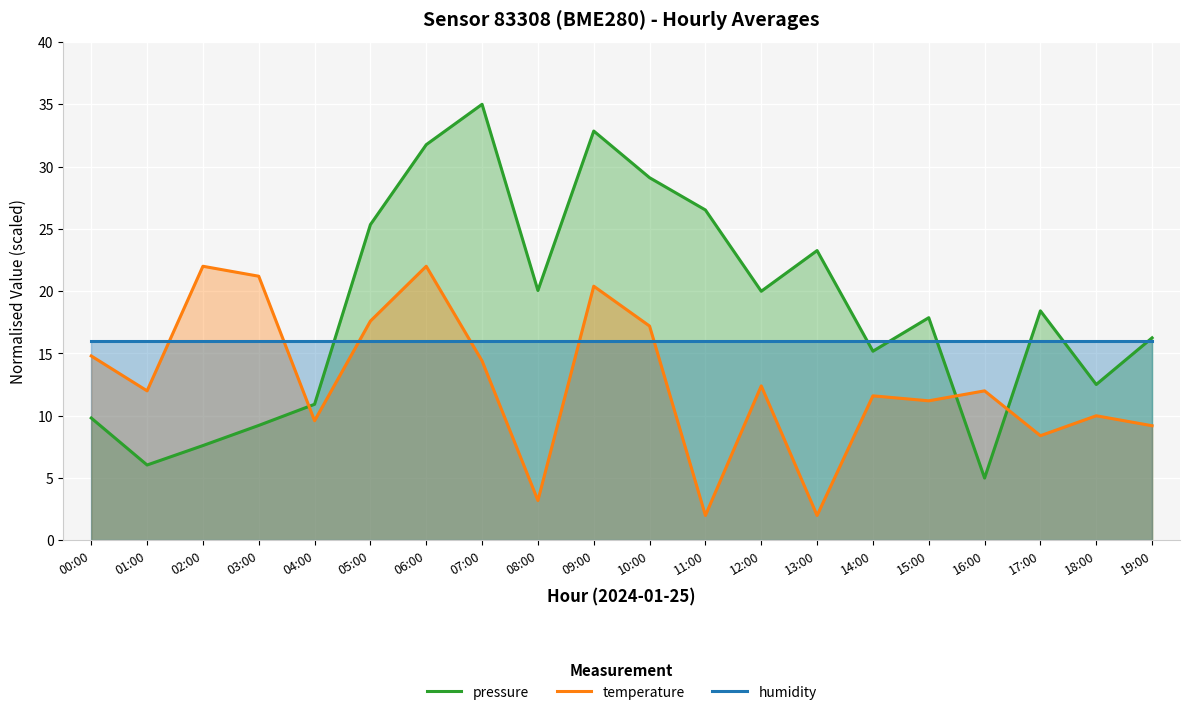

Between 01:00 and 04:00, which series saw the biggest shift?

pressure